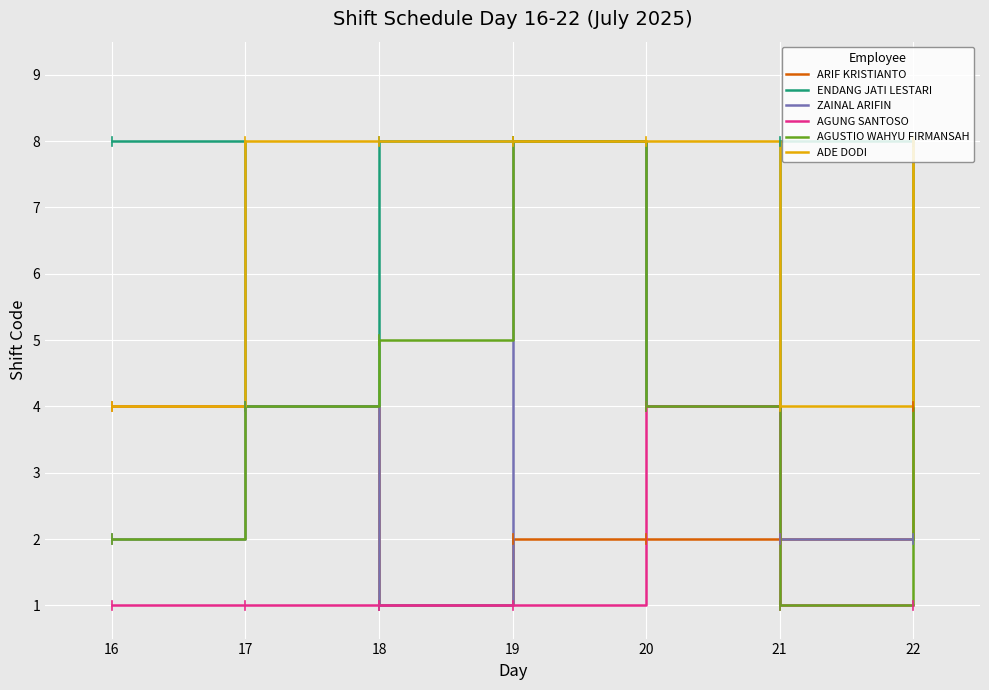

What is the maximum value shown in the chart?

8